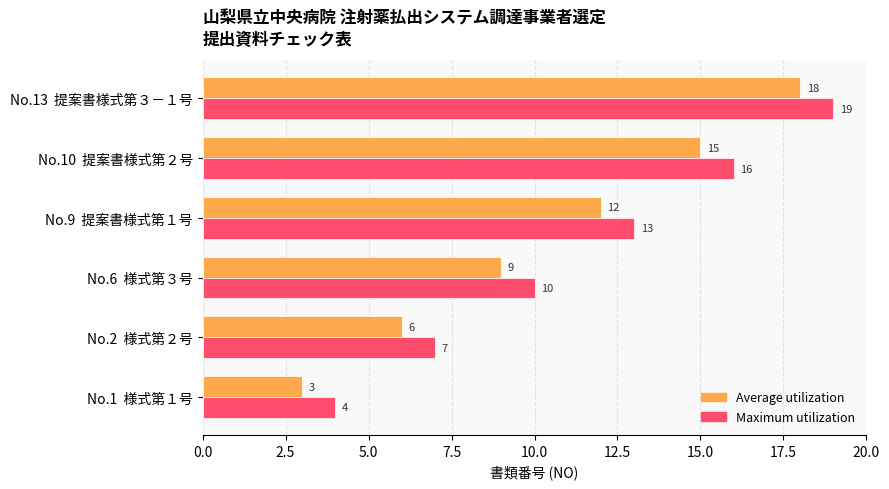

At which label does Maximum utilization reach its peak?

No.13  提案書様式第３－１号